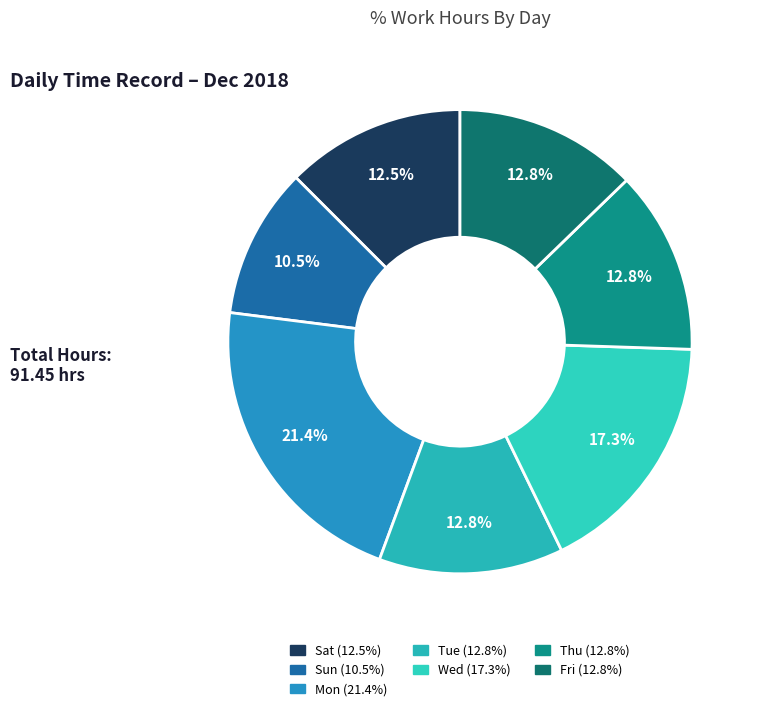

Is Mon the majority of the pie?

No